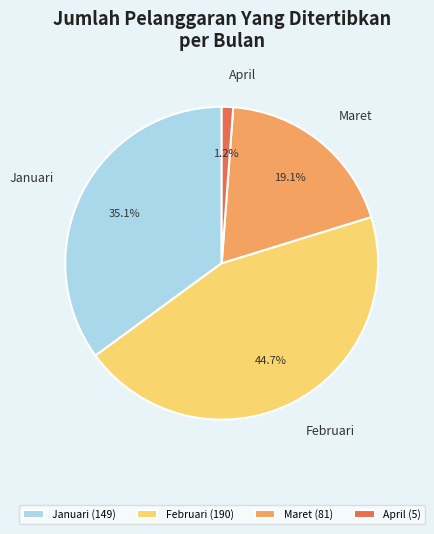

Is it true that Januari is 28% of the pie?

False